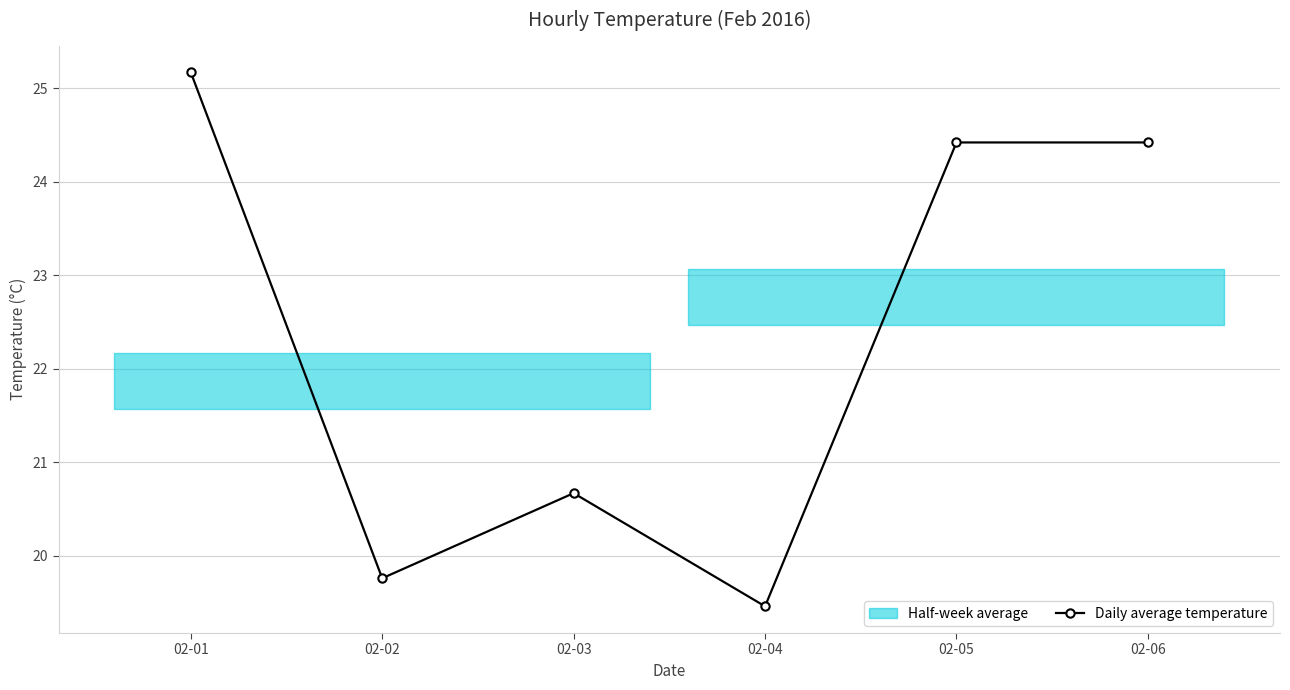

Which has a higher value, 02-04 or 02-05?

02-05